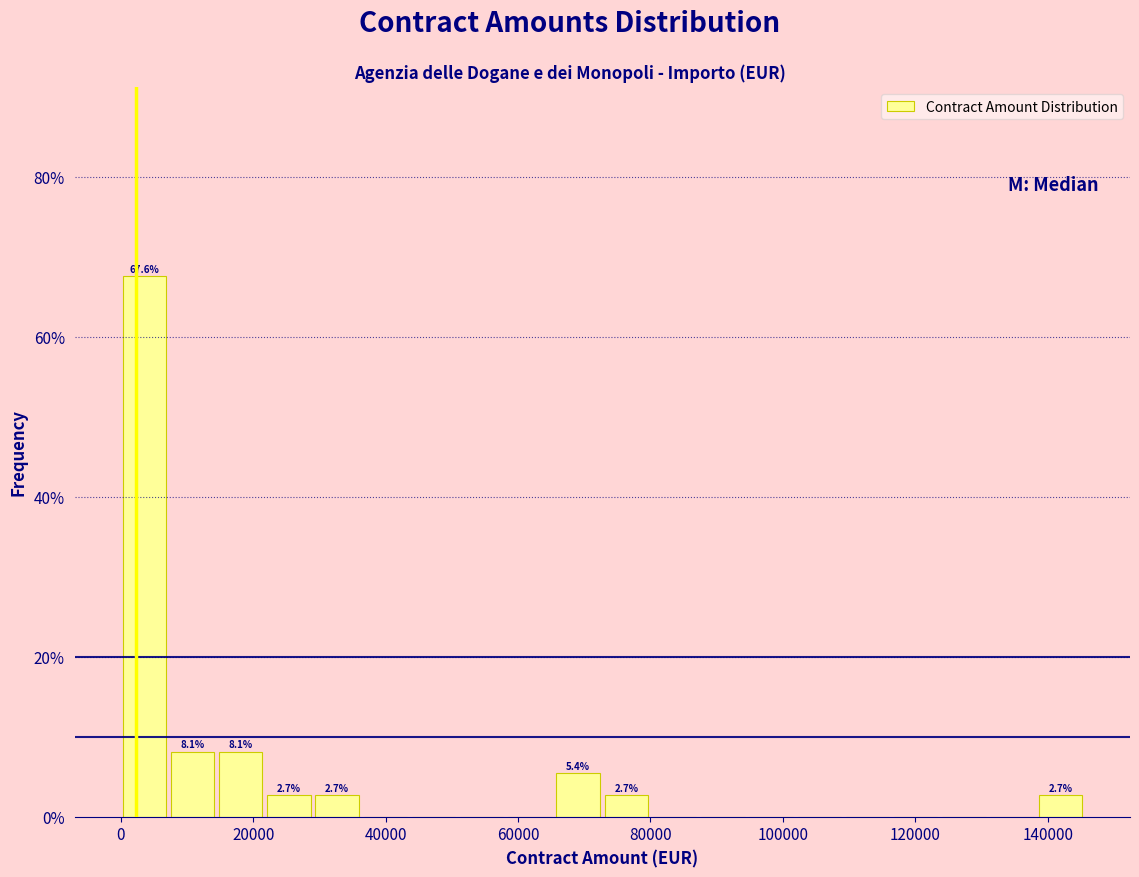

Around what value on the x-axis is the tallest bar? Give the approximate position of its centre, as read against the axis.

4000